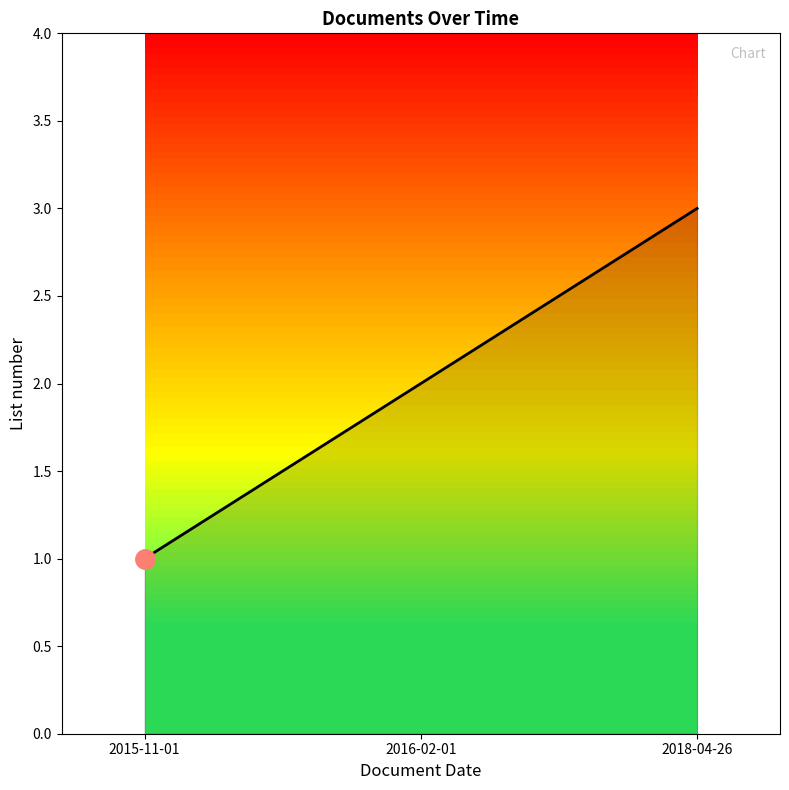

Count the number of categories in the chart.

3